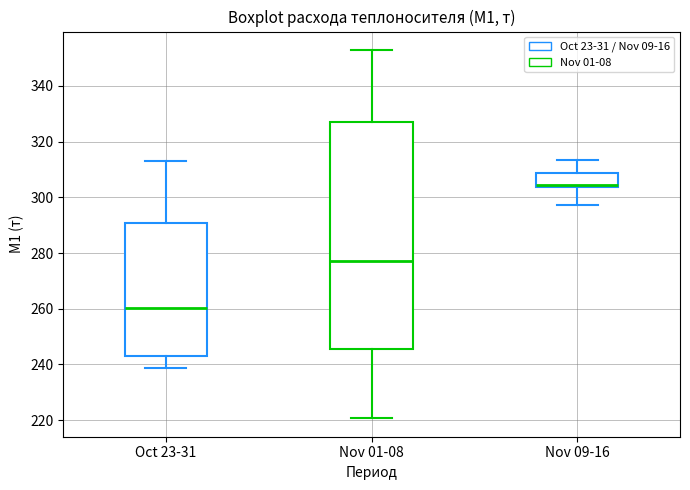

Which box is the tallest, from its lower edge to its upper edge?

Nov 01-08